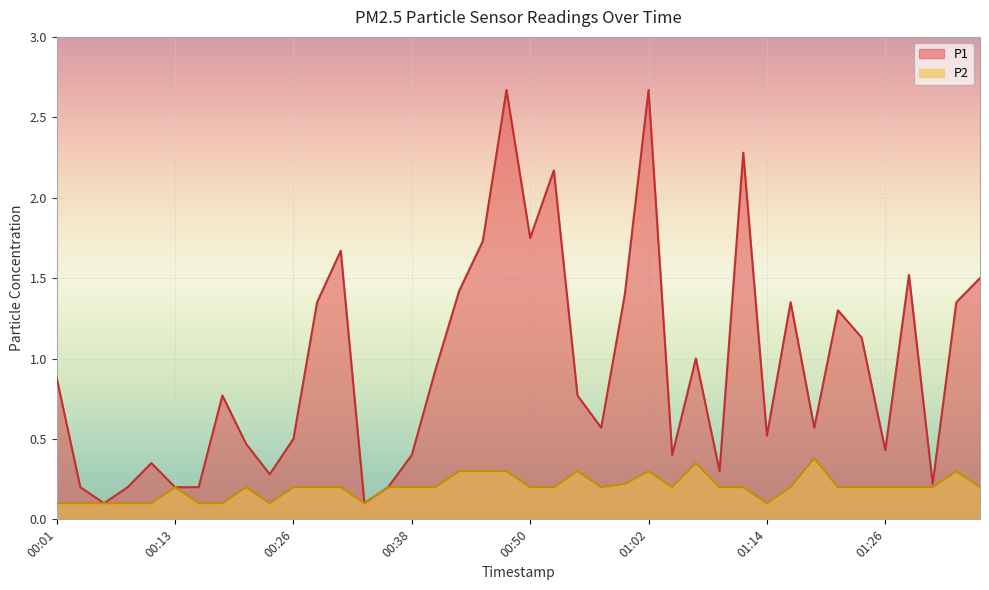

Which category has the highest value in the P2 series?

01:19